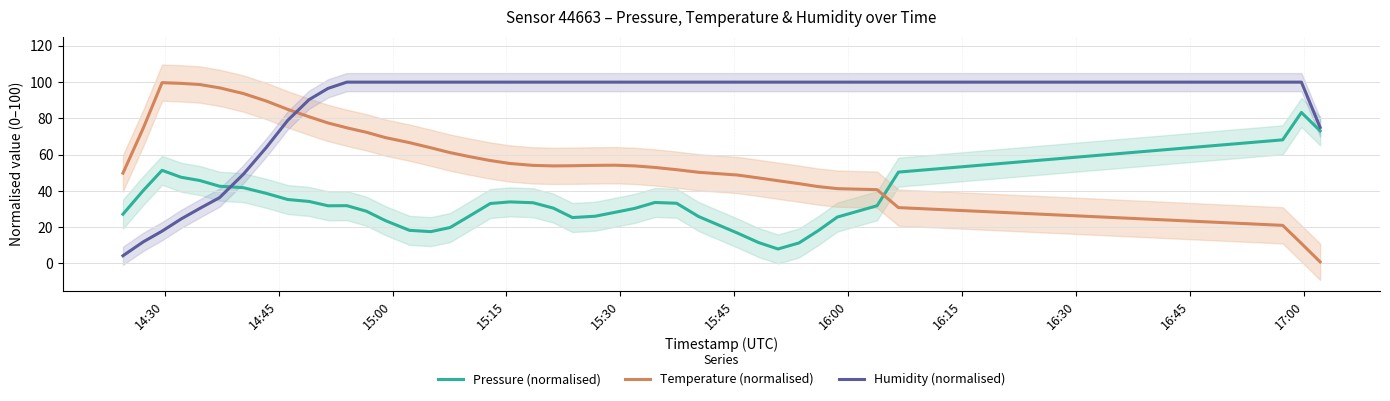

How many series are shown in this chart?

3